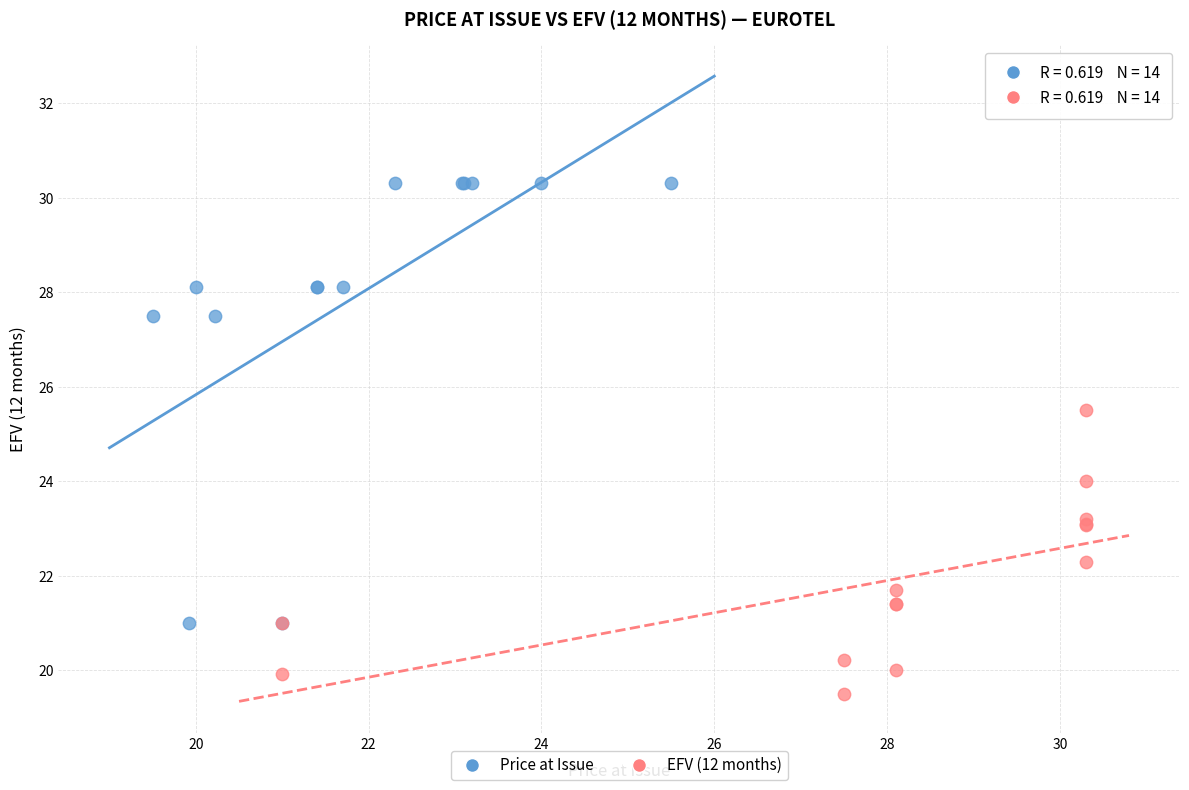

Which series reaches the minimum Y coordinate?

EFV (12 months)